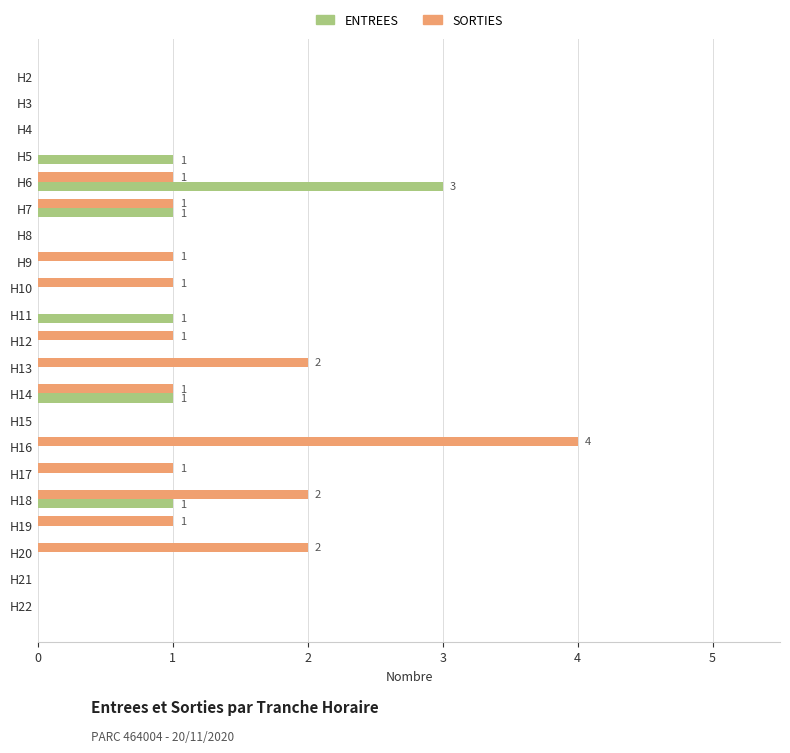

Which series has the widest spread of values?

SORTIES